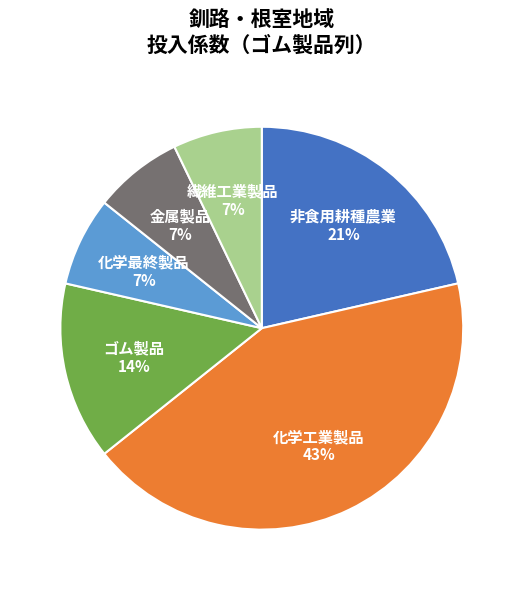

True or false: 金属製品 accounts for 15% of the total.

False